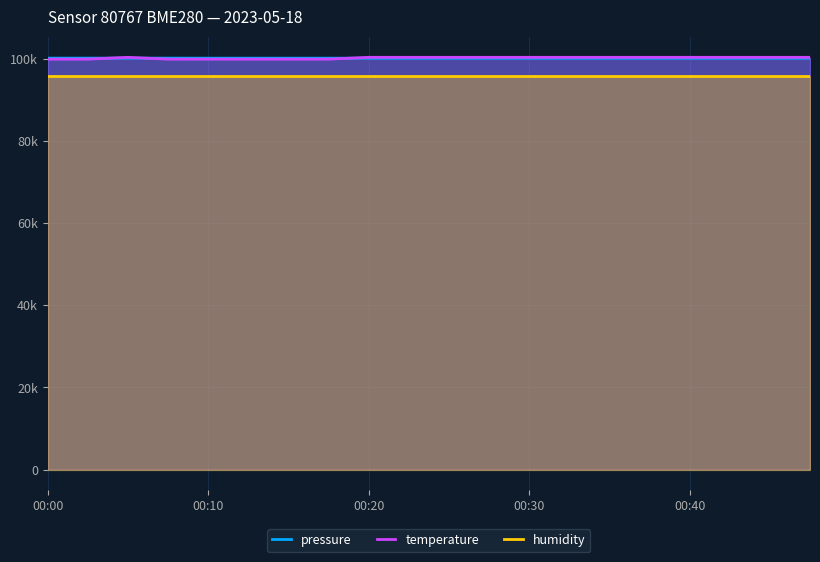

Rank the categories by pressure value from highest to lowest.

00:00, 00:02, 00:05, 00:07, 00:10, 00:12, 00:15, 00:17, 00:20, 00:22, 00:25, 00:27, 00:30, 00:32, 00:35, 00:37, 00:40, 00:42, 00:45, 00:47